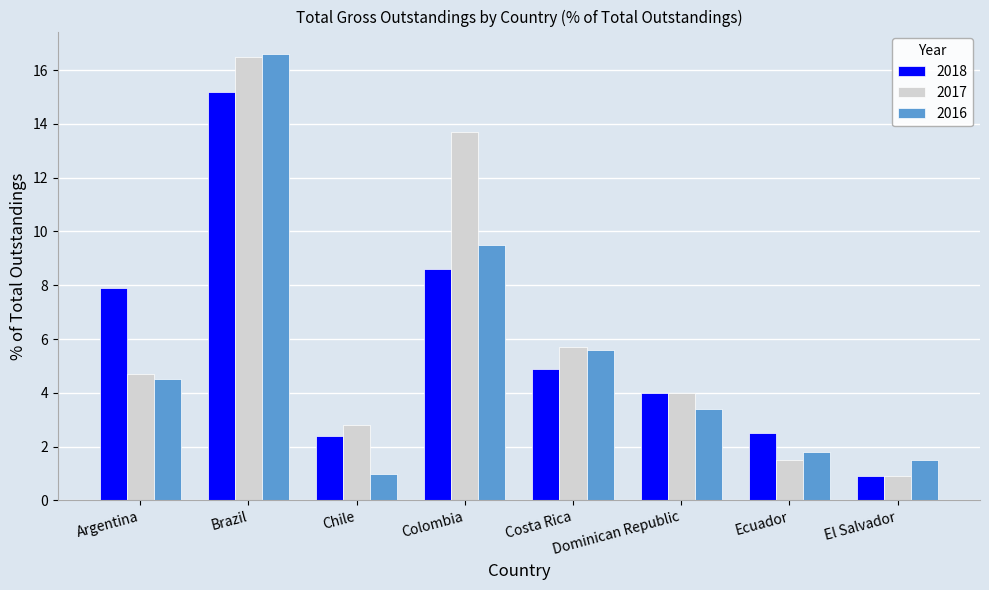

How many bars are there in total?

24